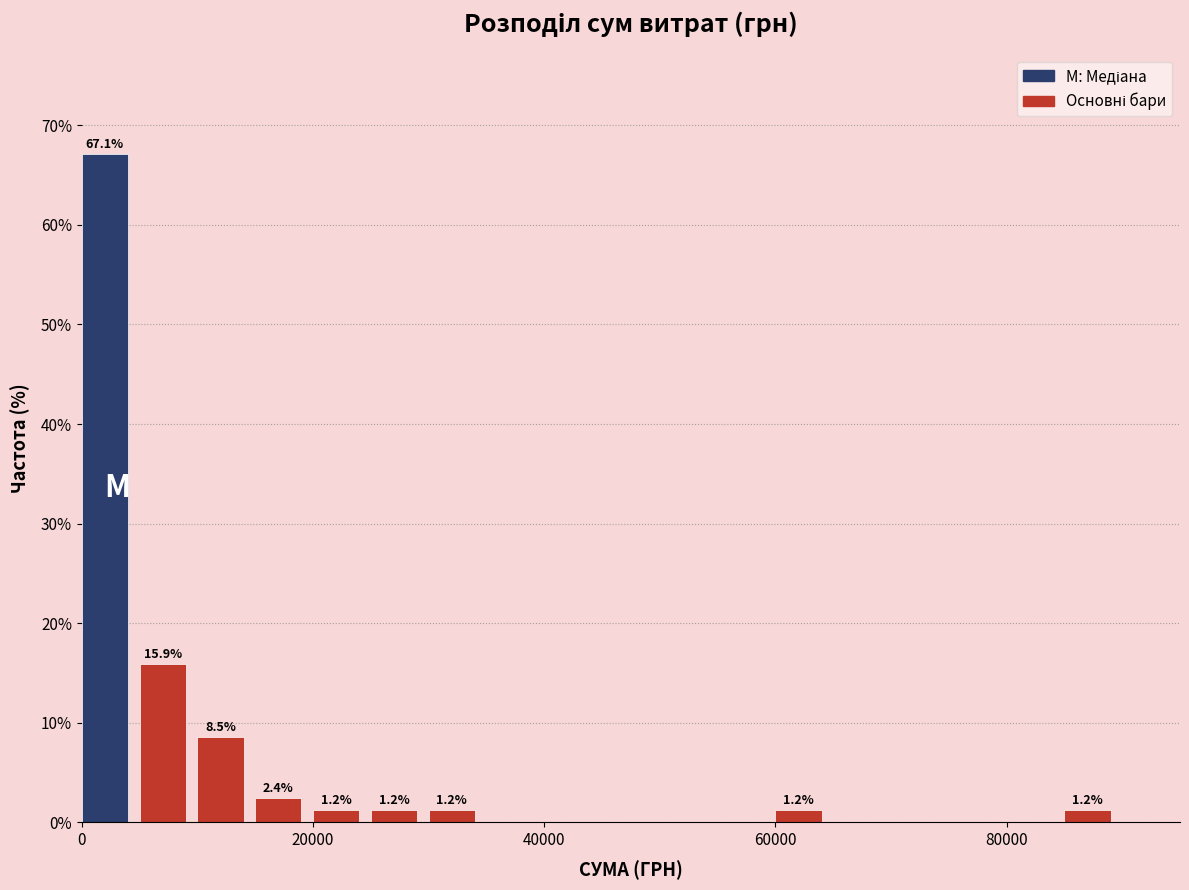

Around what value on the x-axis is the tallest bar? Give the approximate position of its centre, as read against the axis.

2000